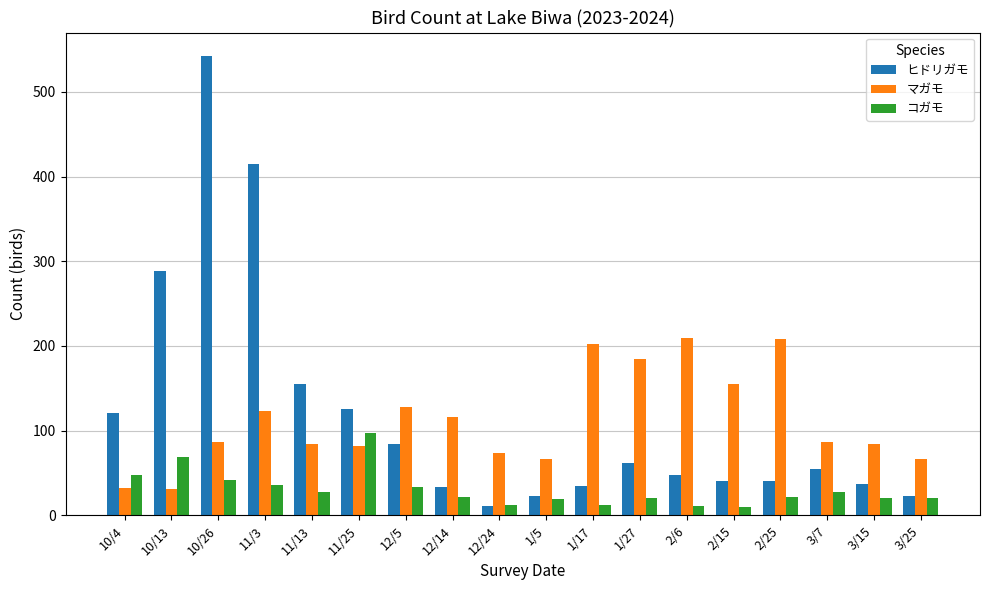

What is the label of the 1st bar from the left?

10/4